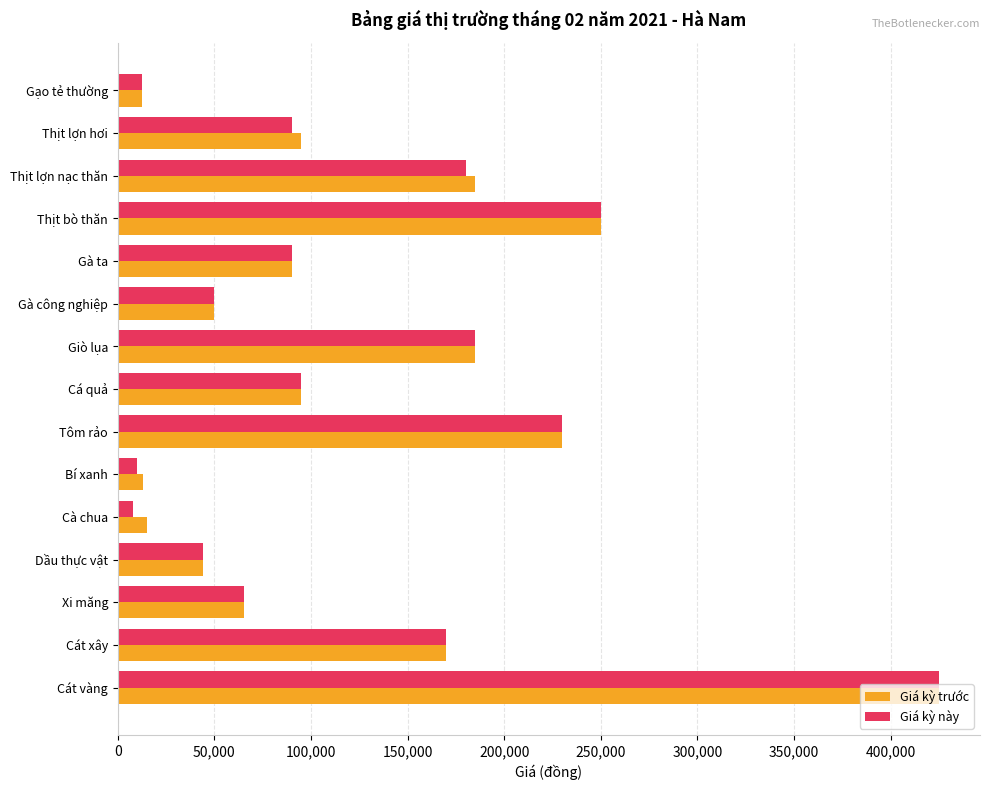

Is it true that Giá kỳ này equals 45609 at Xi măng?

False